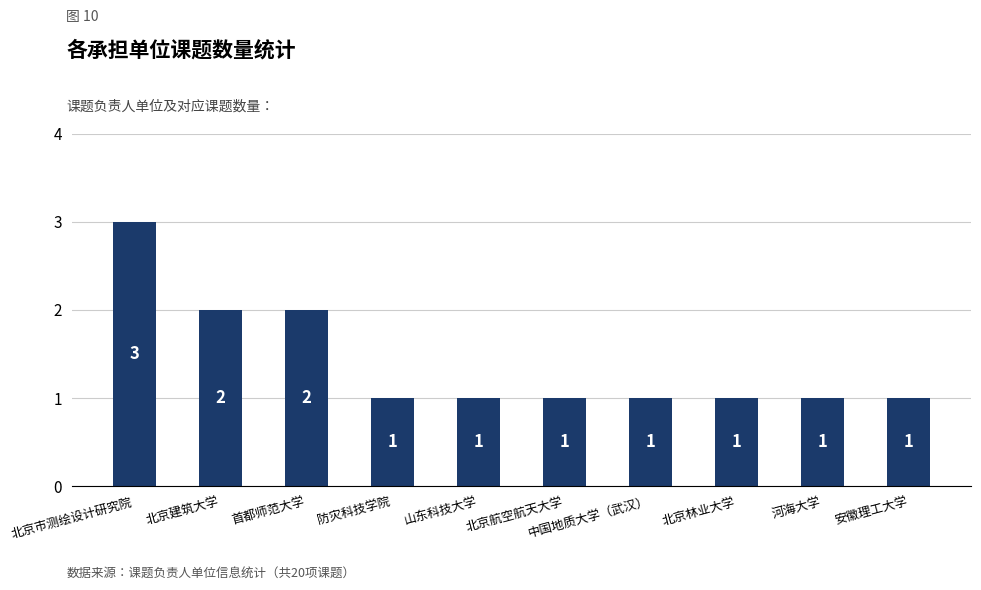

Which category has the highest value across all series?

北京市测绘设计研究院